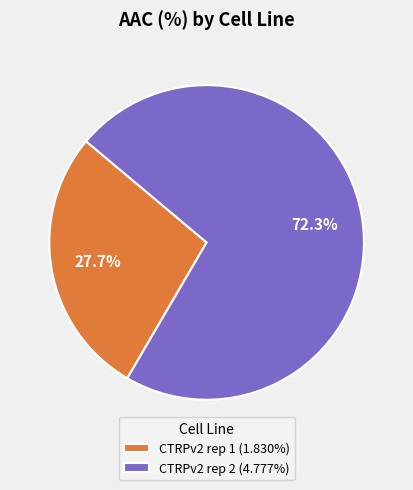

Which slice is the smallest?

CTRPv2 rep 1